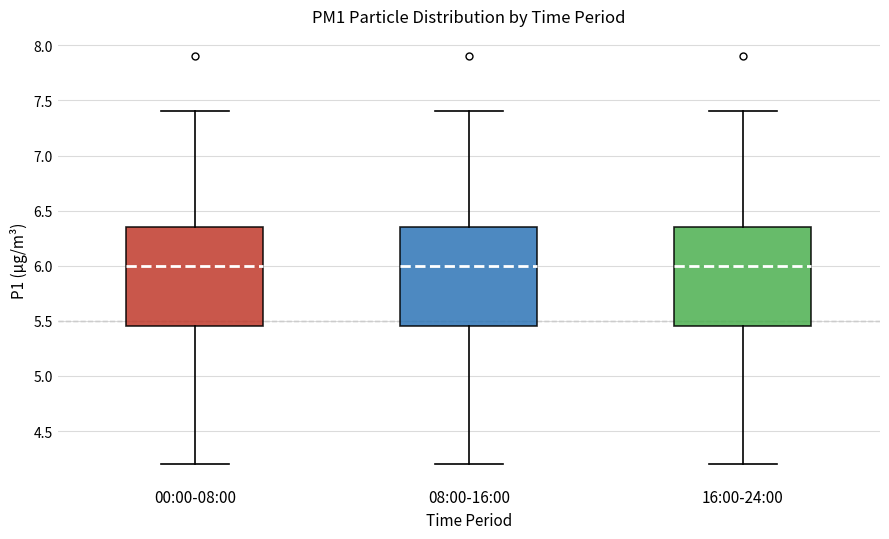

Reading left to right, transcribe this box plot: for each box, give where its median line is, the range the box spans, and where its two whiskers end, as read against the y-axis. The values are not printed on the chart, so give them approximately, as read against the axis.

00:00-08:00: median 6.00, box 5.45 to 6.35, whiskers 4.20 to 7.40
08:00-16:00: median 6.00, box 5.45 to 6.35, whiskers 4.20 to 7.40
16:00-24:00: median 6.00, box 5.45 to 6.35, whiskers 4.20 to 7.40